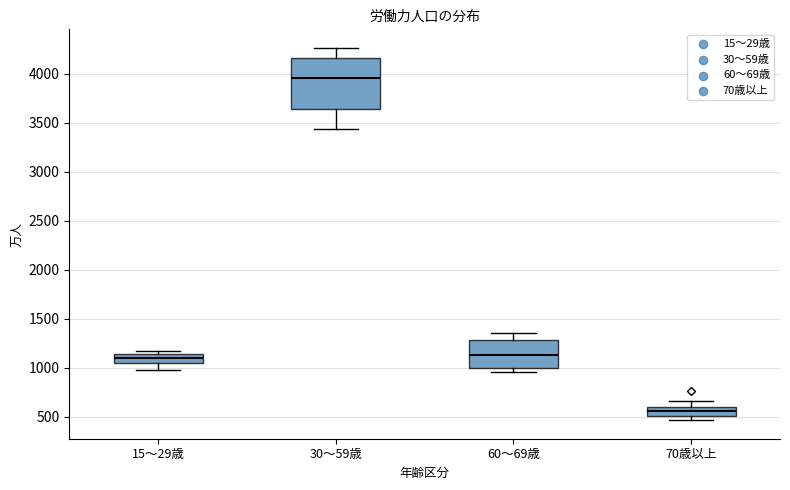

Which box is the tallest, from its lower edge to its upper edge?

30～59歳